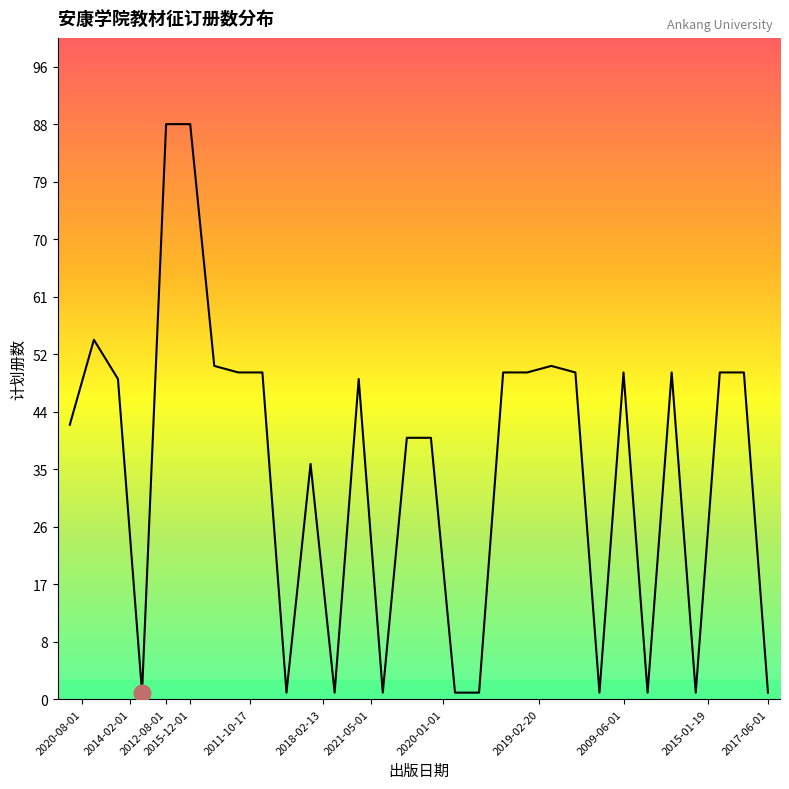

What is the maximum value shown in the chart?

88